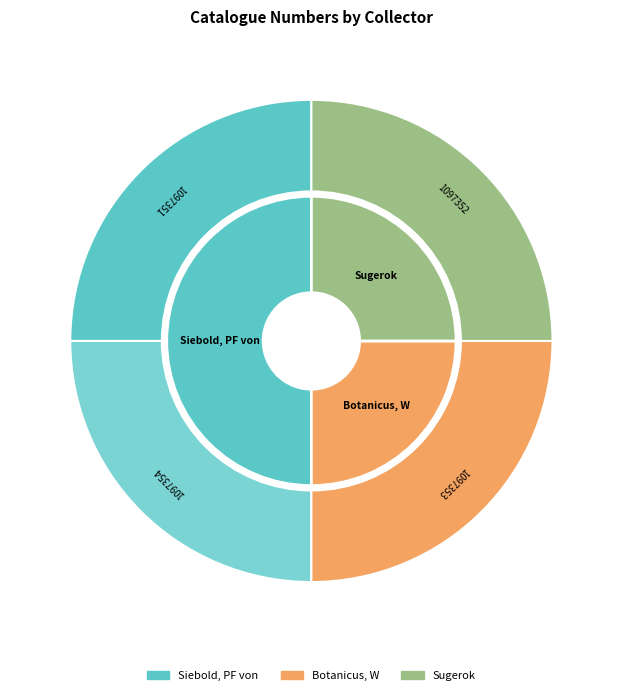

The Sugerok (1097352) slice represents 36% of the pie. True or false?

False